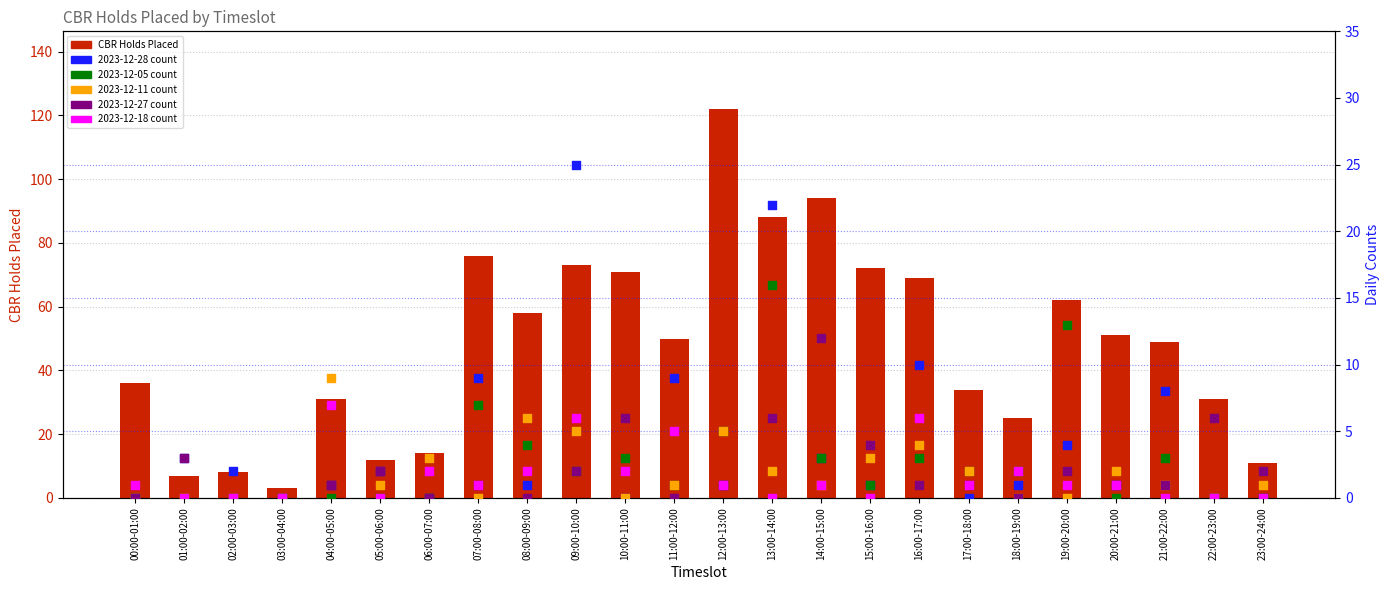

Which has a higher value, 08:00-09:00 or 14:00-15:00?

14:00-15:00